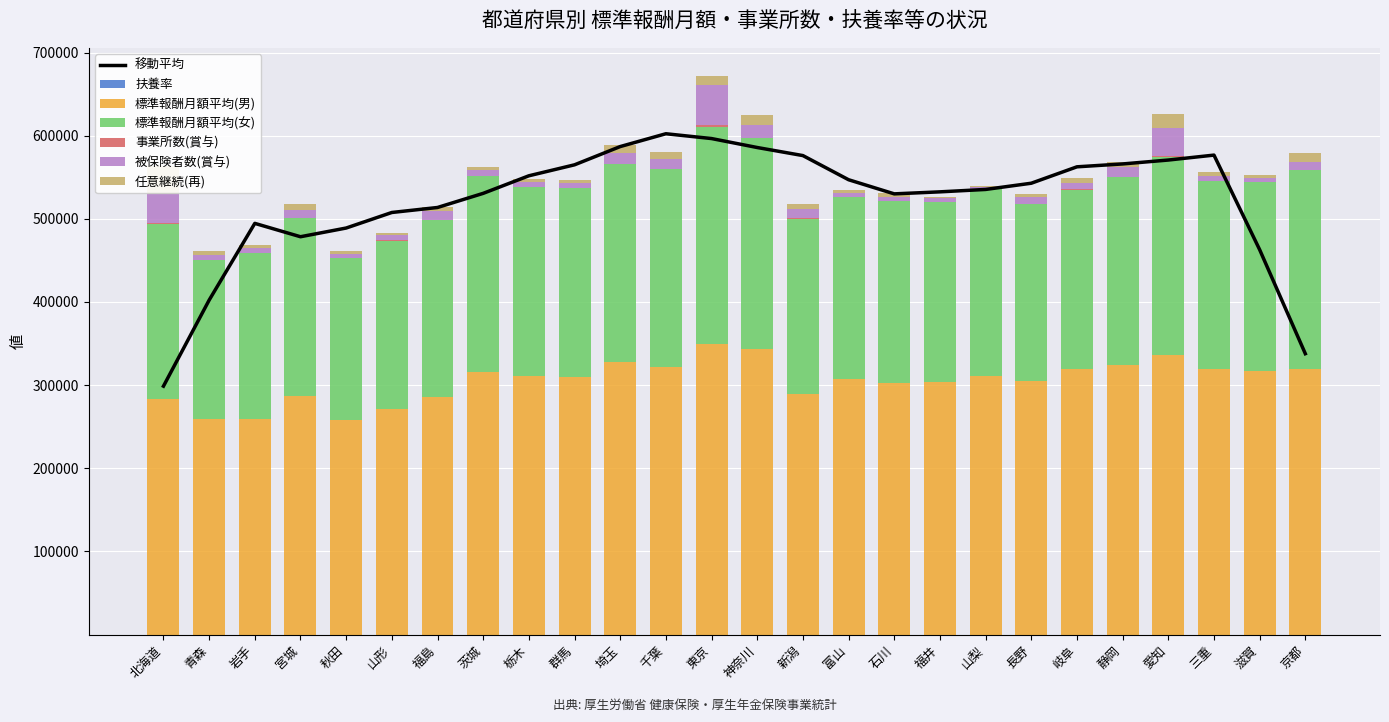

At which label is 任意継続(再) closest to 17345?

愛知